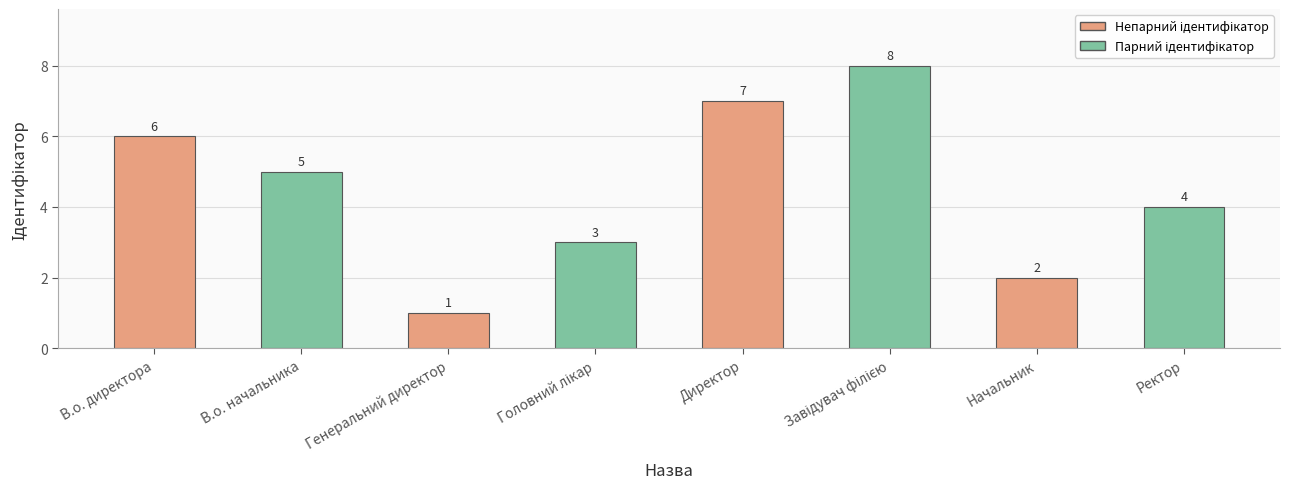

The value at Директор is 7. True or false?

True